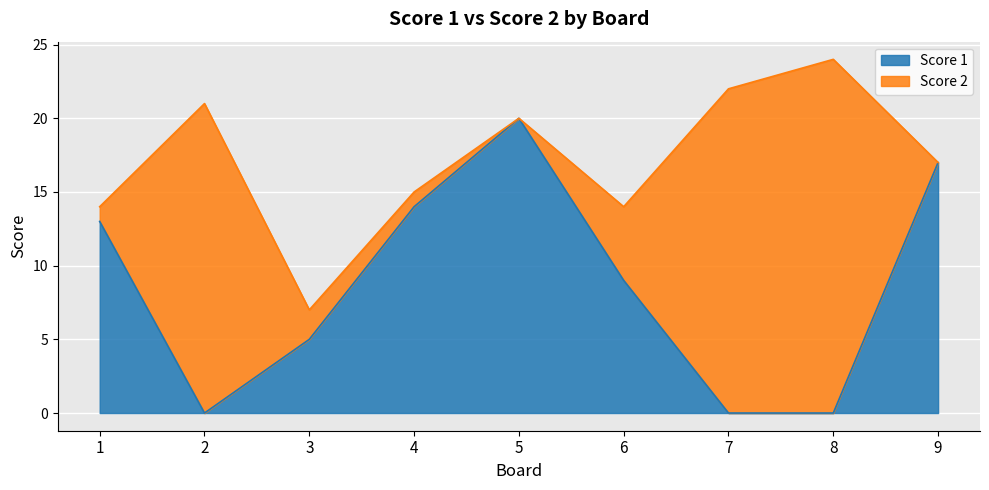

How many points are lower than both their immediate neighbors (excluding endpoints)?

1